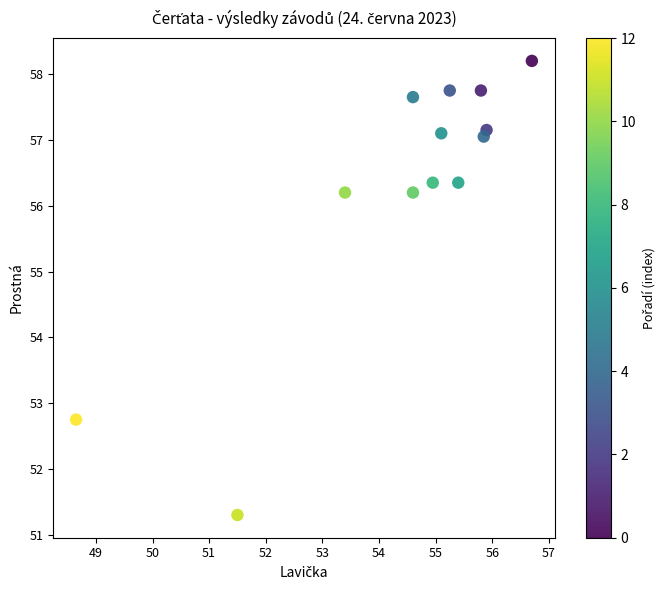

What is the range of Y values (max minus min)?

6.9